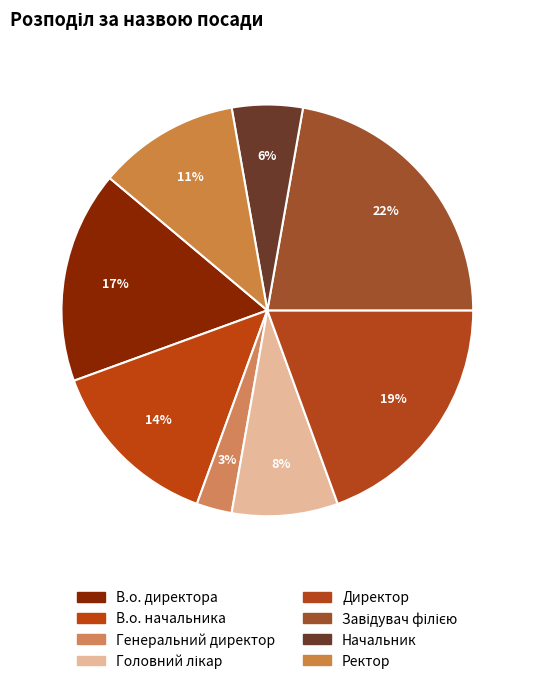

How many slices are in this pie chart?

8